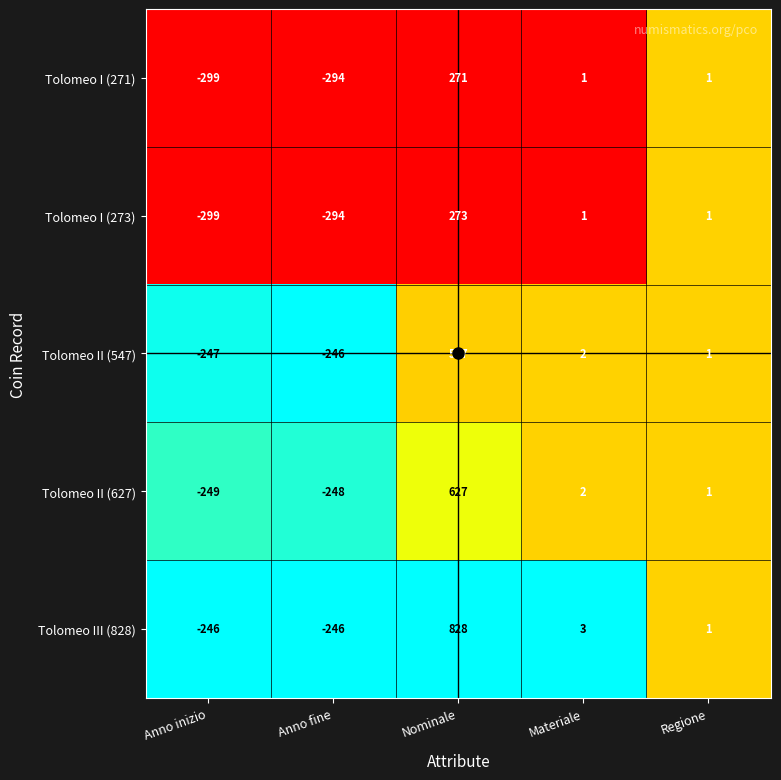

At which category is the sum across all series the highest?

Nominale